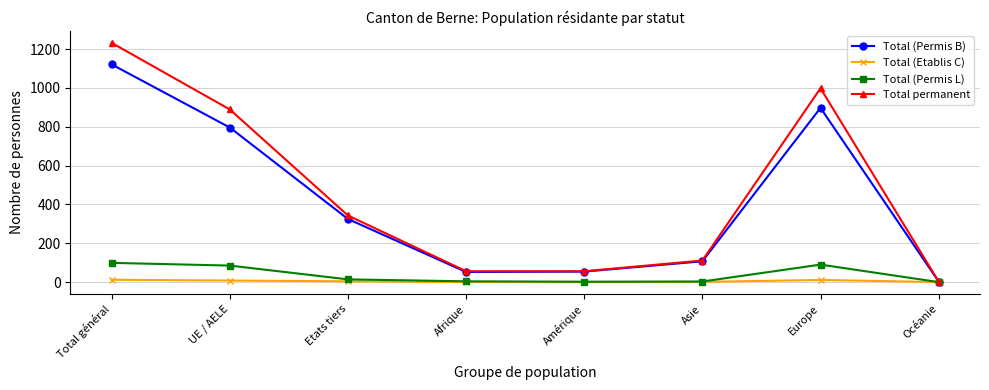

Is the value of Total permanent at UE / AELE greater than the value of Total (Etablis C) at Asie?

Yes